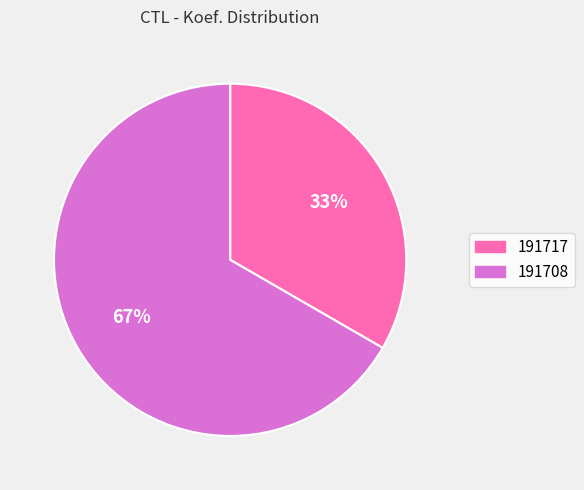

To the nearest percent, what is the average slice percentage?

50%